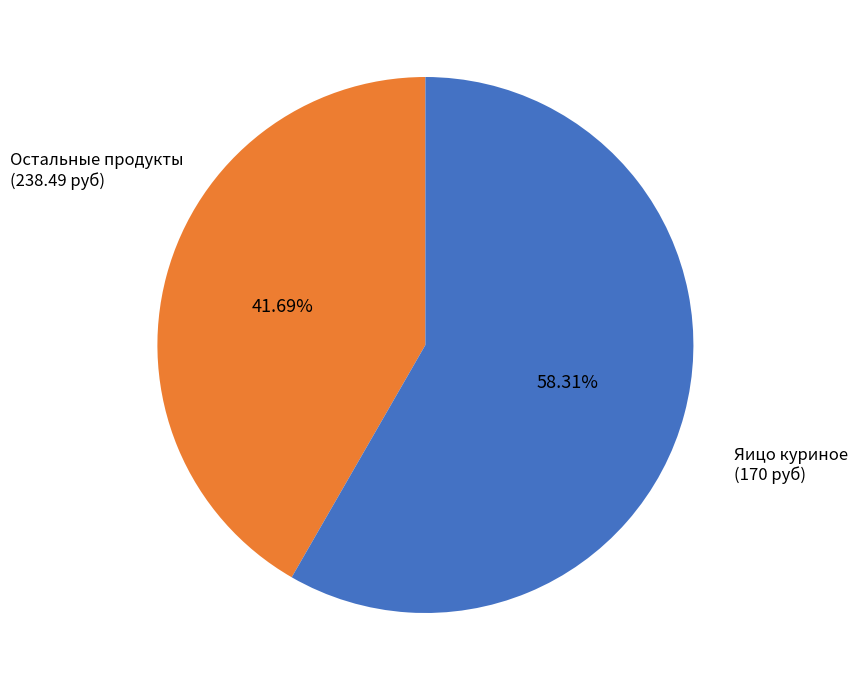

How many segments does this pie chart have?

2